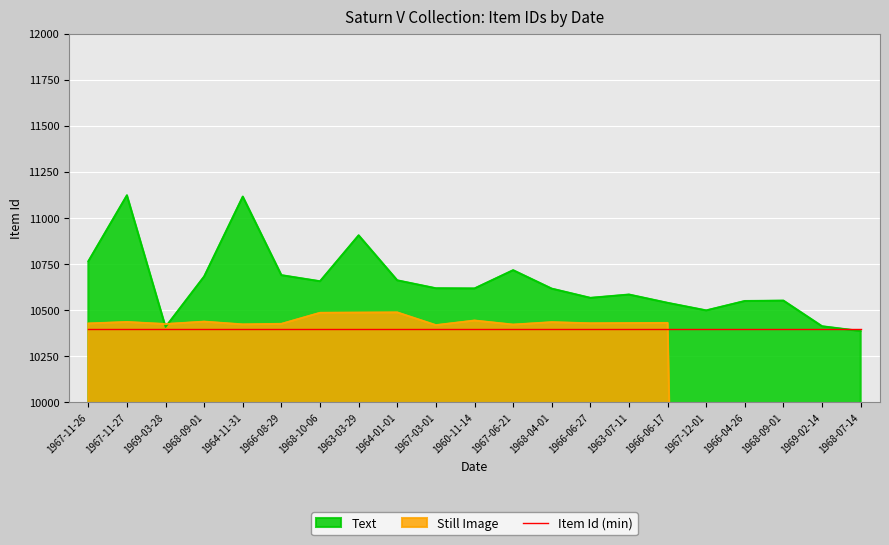

What is the minimum value for Text?

10387